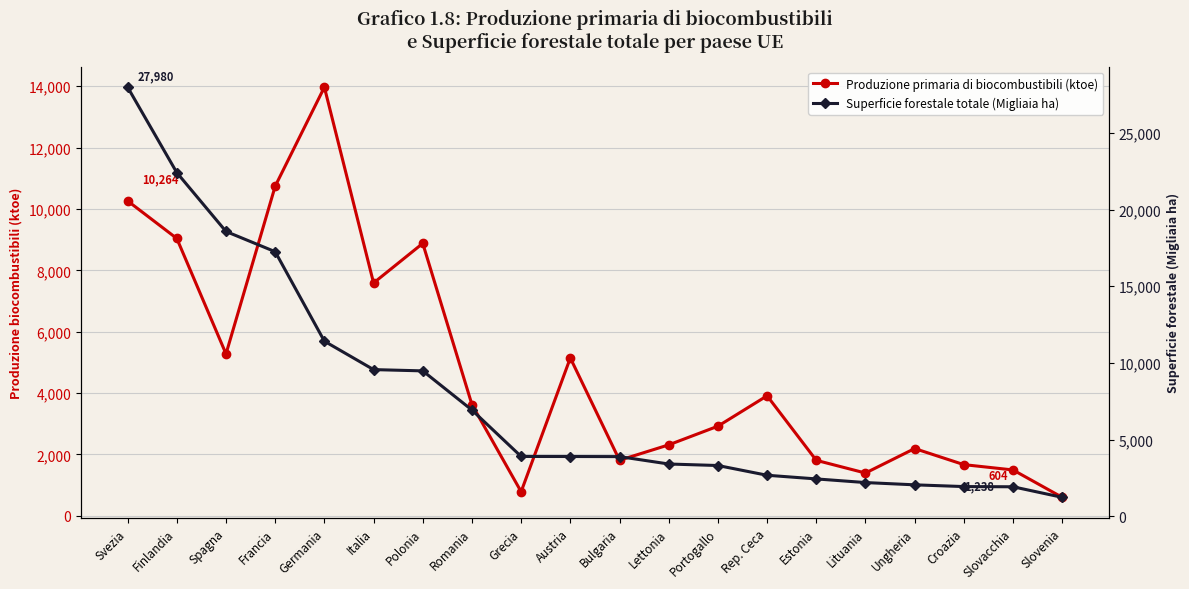

What are all the series names shown in the legend?

Produzione primaria di biocombustibili (ktoe), Superficie forestale totale (Migliaia ha)